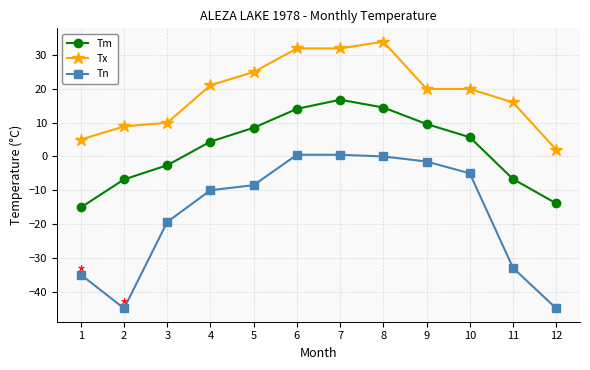

Rank the series at 3 from lowest to highest value.

Tn, Tm, Tx